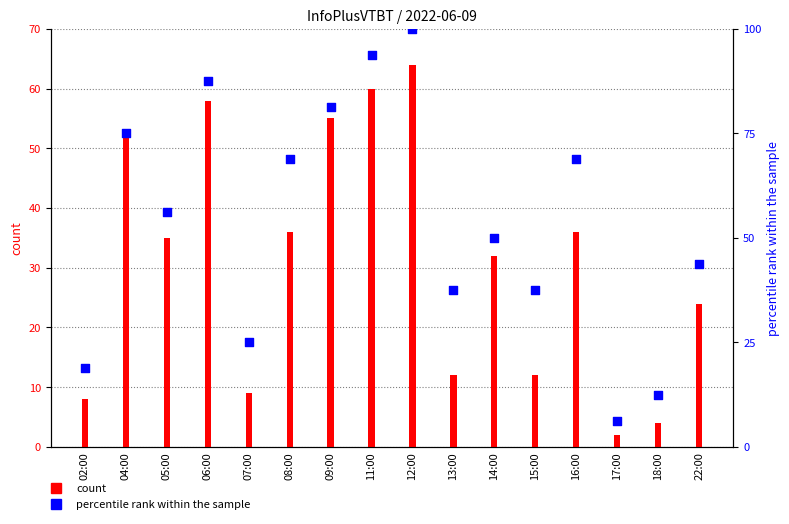

What are all the series names shown in the legend?

count, percentile rank within the sample